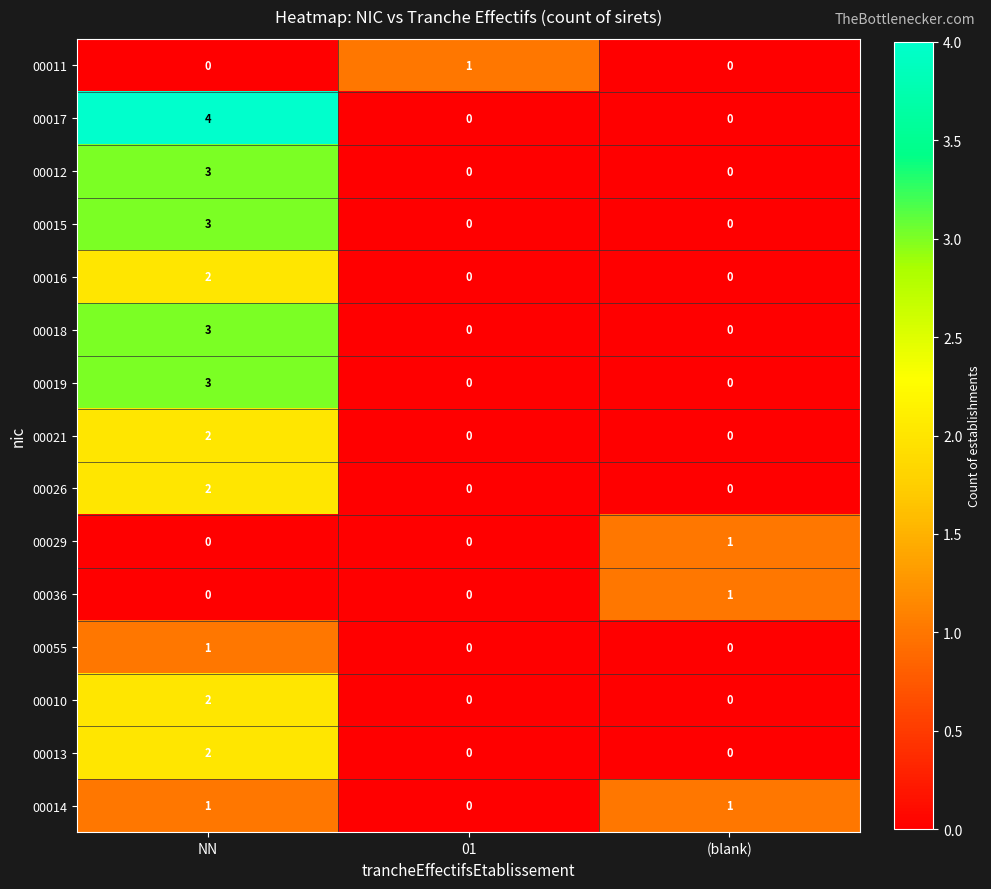

At which category is the sum across all series the highest?

NN